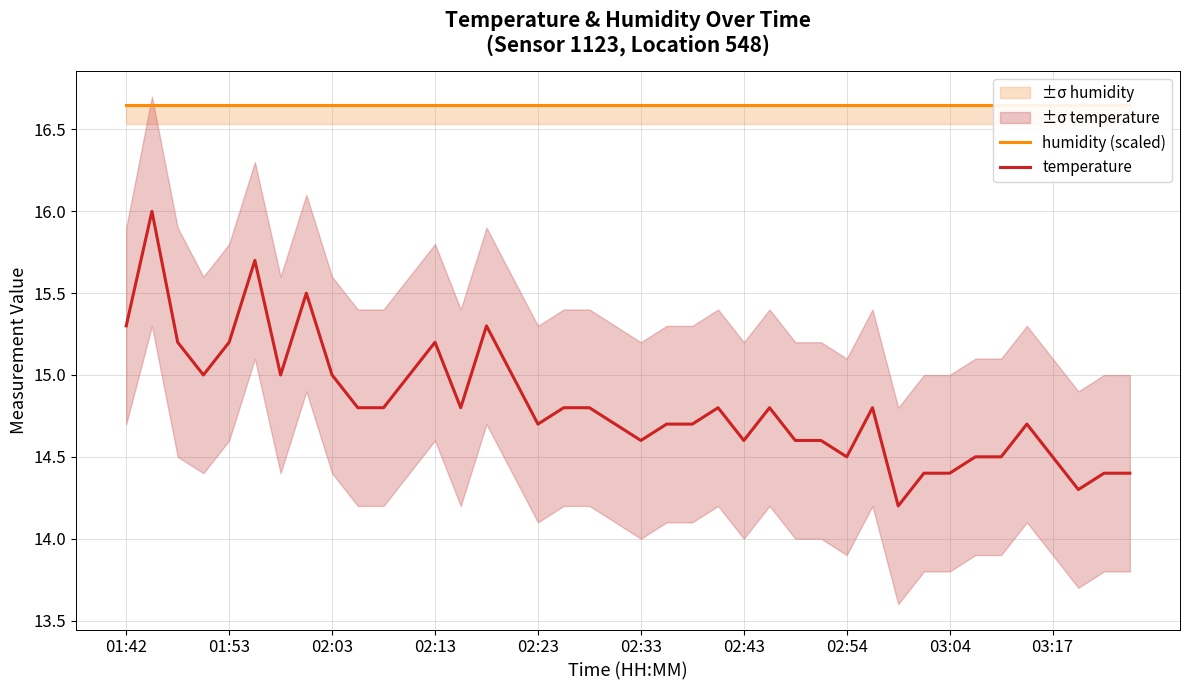

Which series has the largest total across all categories?

humidity (scaled)